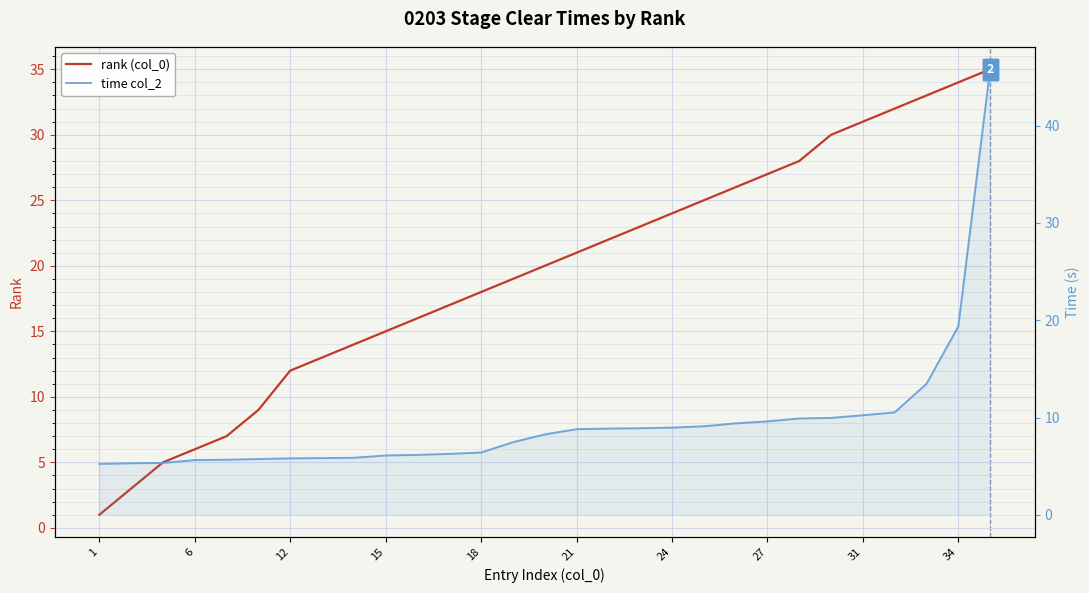

At how many categories does at least one series exceed 28?

6